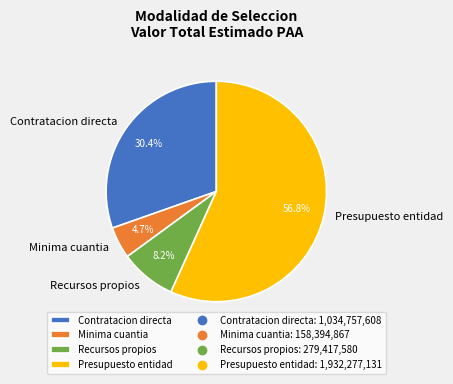

Does any single category account for the majority?

Yes